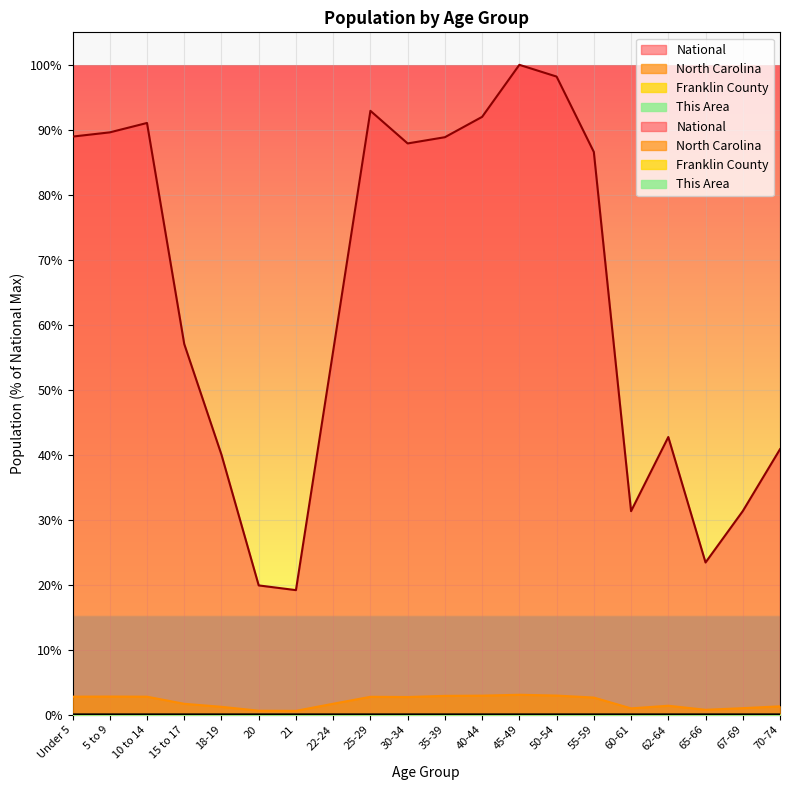

At which category does National reach its first local valley?

21